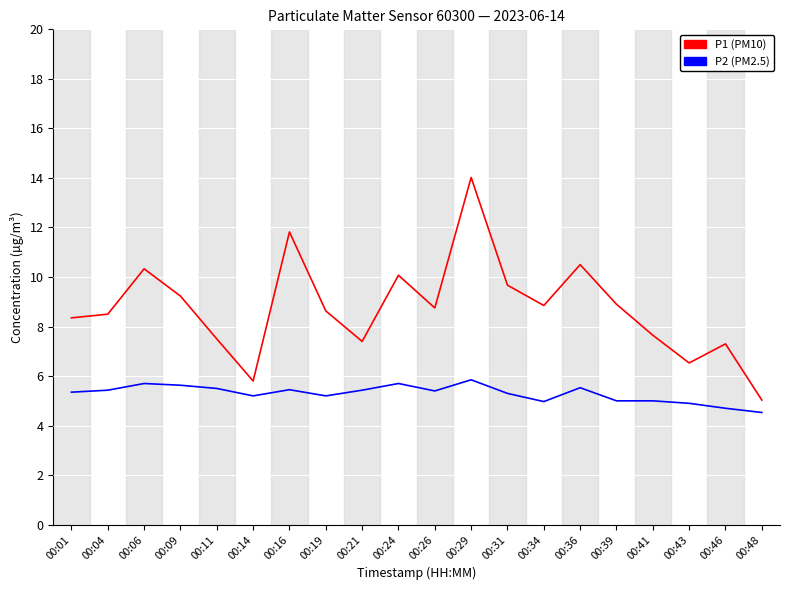

What is the spread (max minus min) of values at 00:31?

4.4